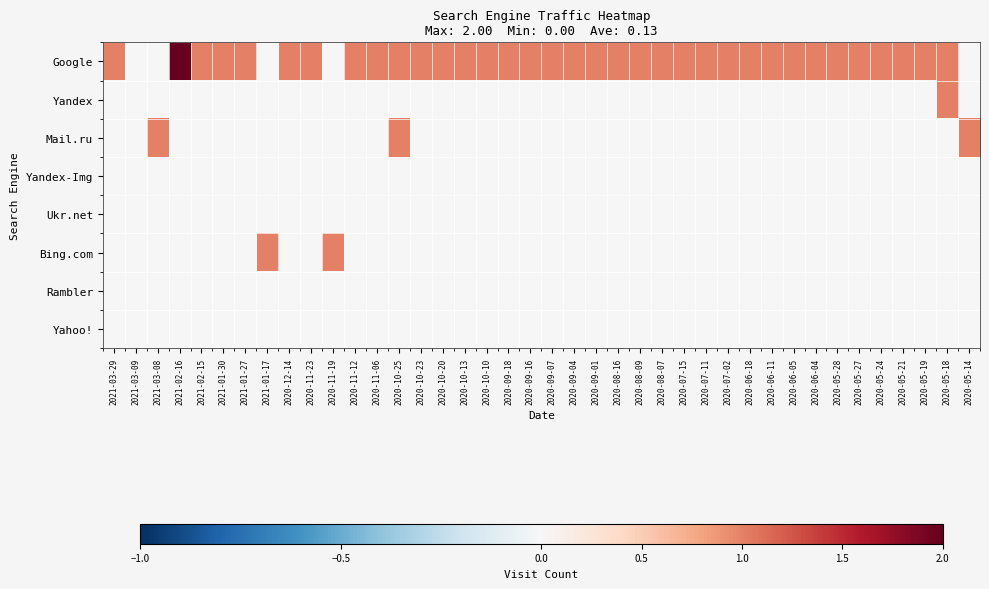

At which category does the chart reach its minimum across all series?

2021-03-09